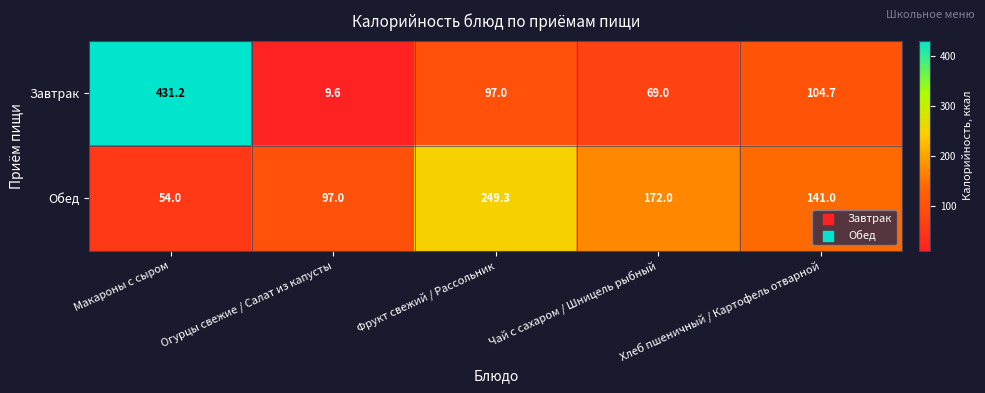

What is the difference between the maximum and second lowest values in the Завтрак series?

362.2